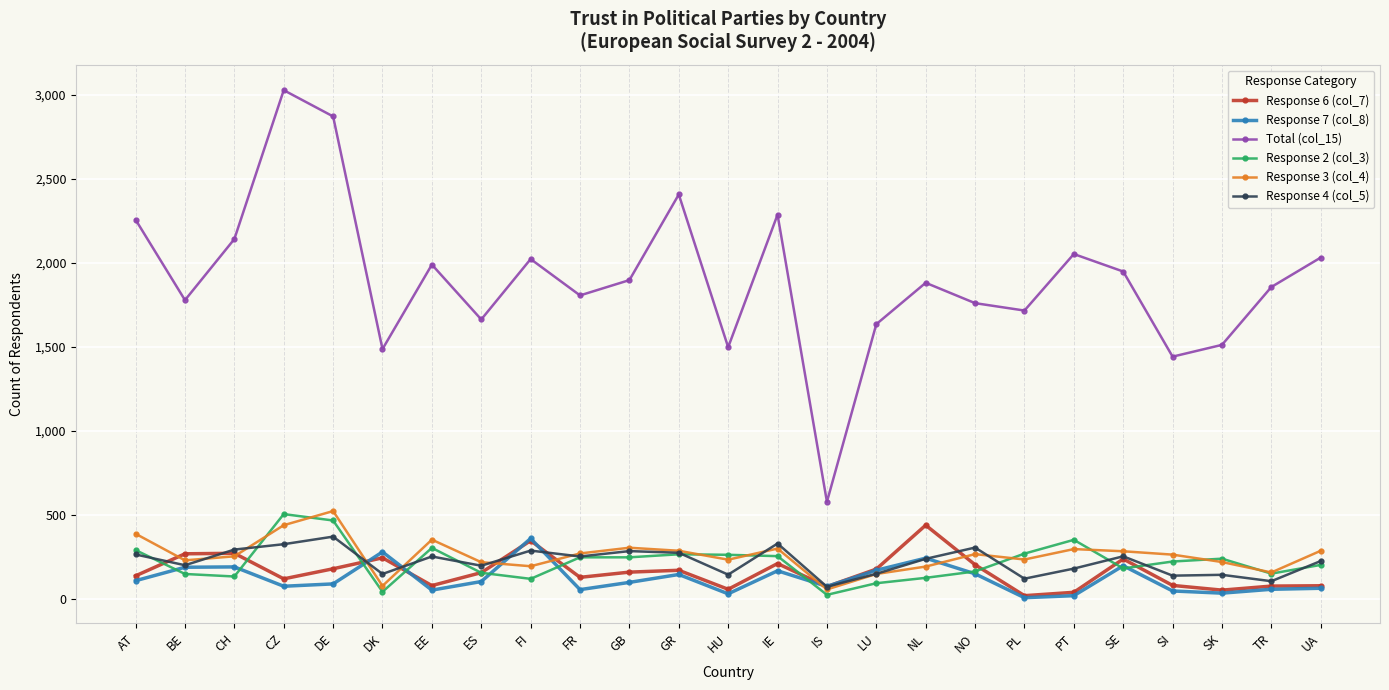

What are all the series names shown in the legend?

Response 6 (col_7), Response 7 (col_8), Total (col_15), Response 2 (col_3), Response 3 (col_4), Response 4 (col_5)